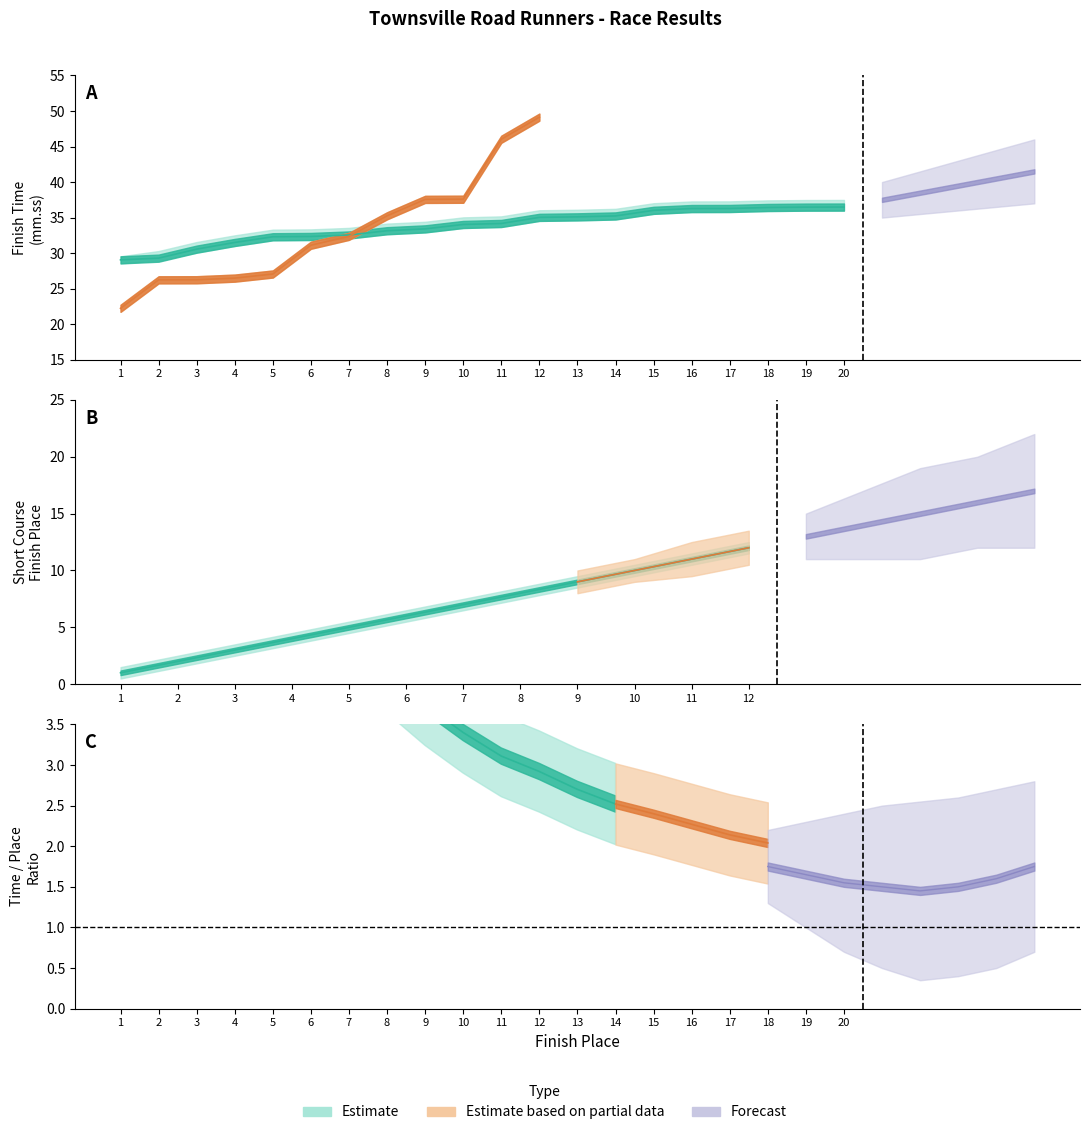

True or false: the data has more than 1 interior local peaks.

False